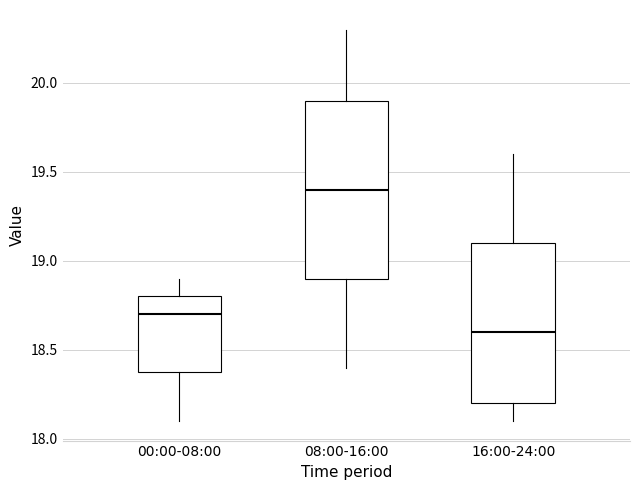

Which box has the highest median line?

08:00-16:00